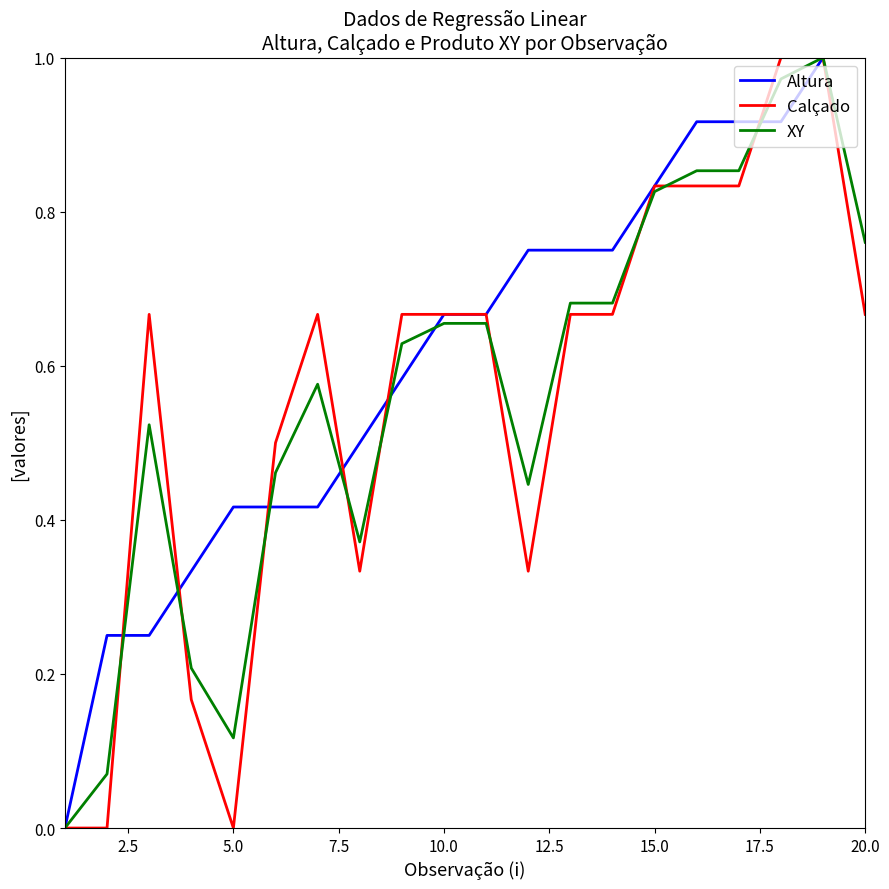

True or false: Calçado has more than 0 interior local peaks.

True